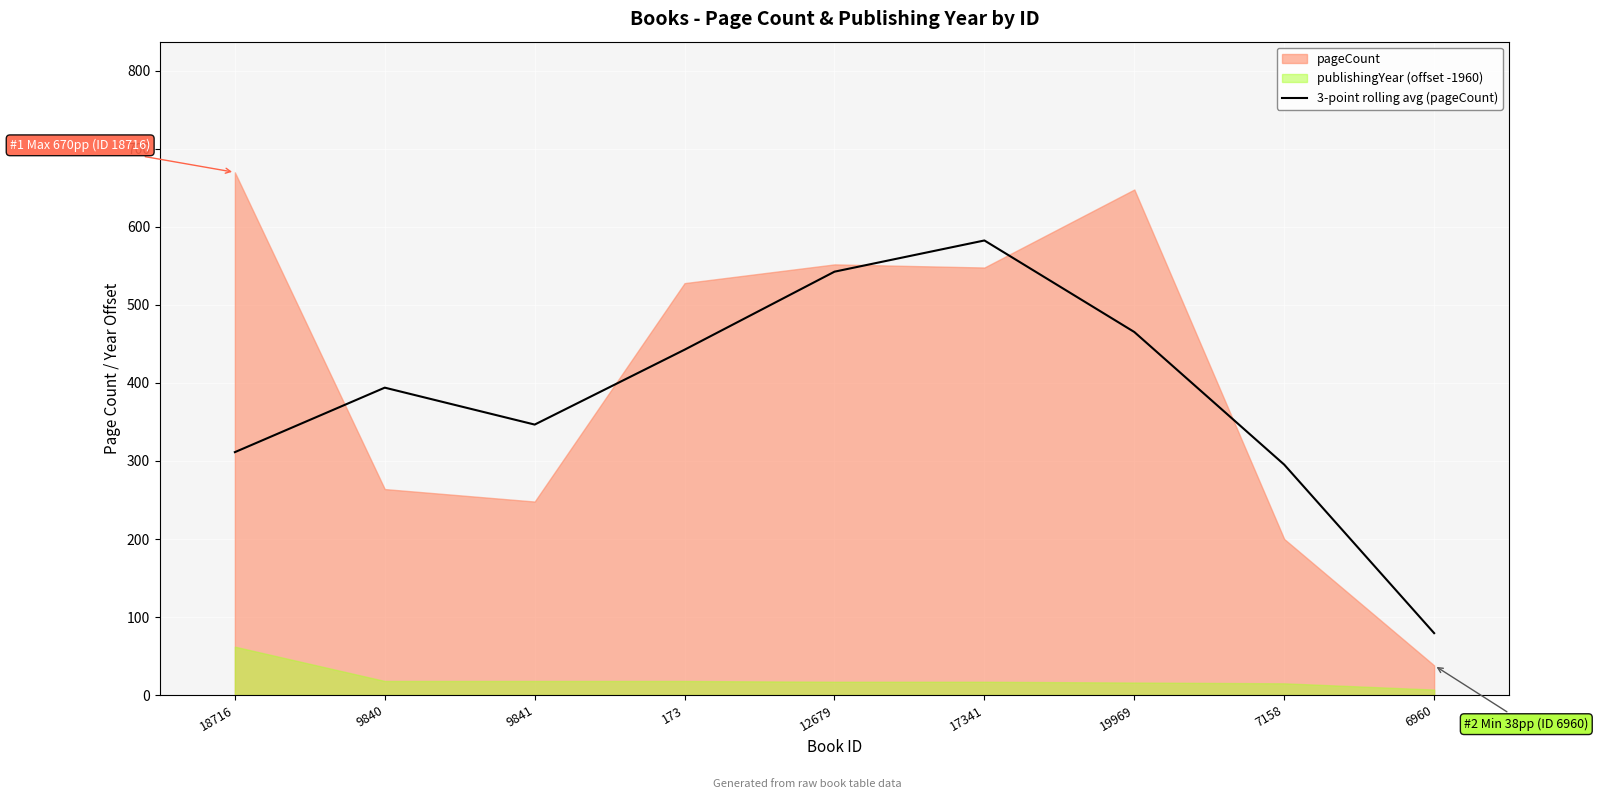

True or false: 3-point rolling avg (pageCount) has a value of 749.4 at 173.

False